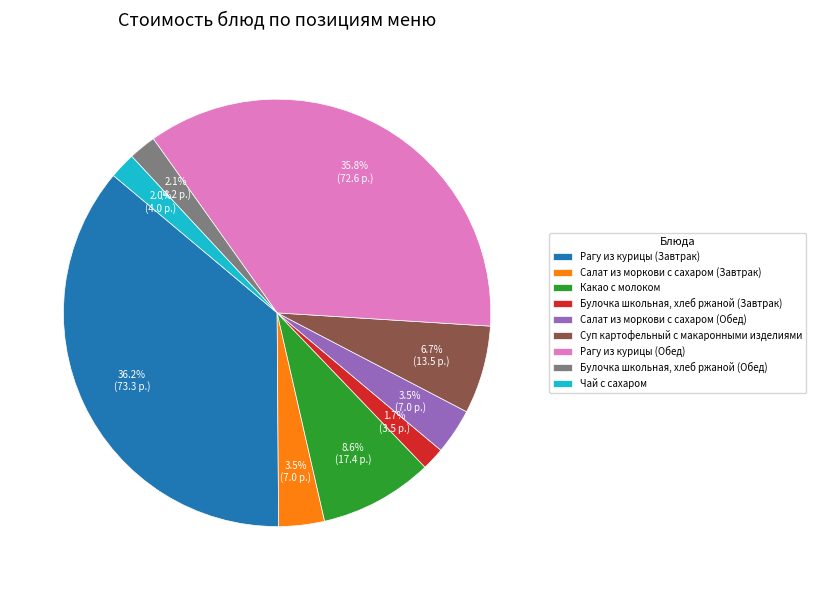

Which has a higher value, Булочка школьная, хлеб ржаной (Завтрак) or Рагу из курицы (Обед)?

Рагу из курицы (Обед)